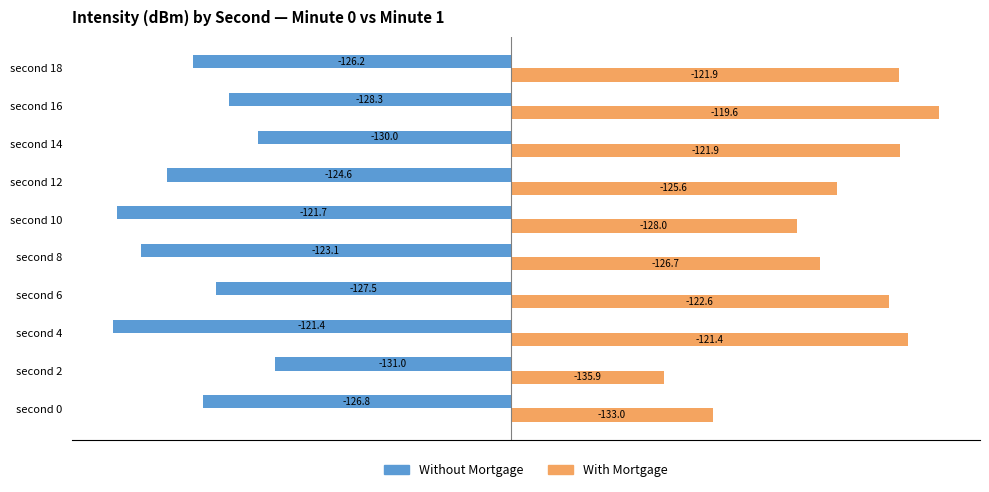

What are all the series names shown in the legend?

Without Mortgage, With Mortgage